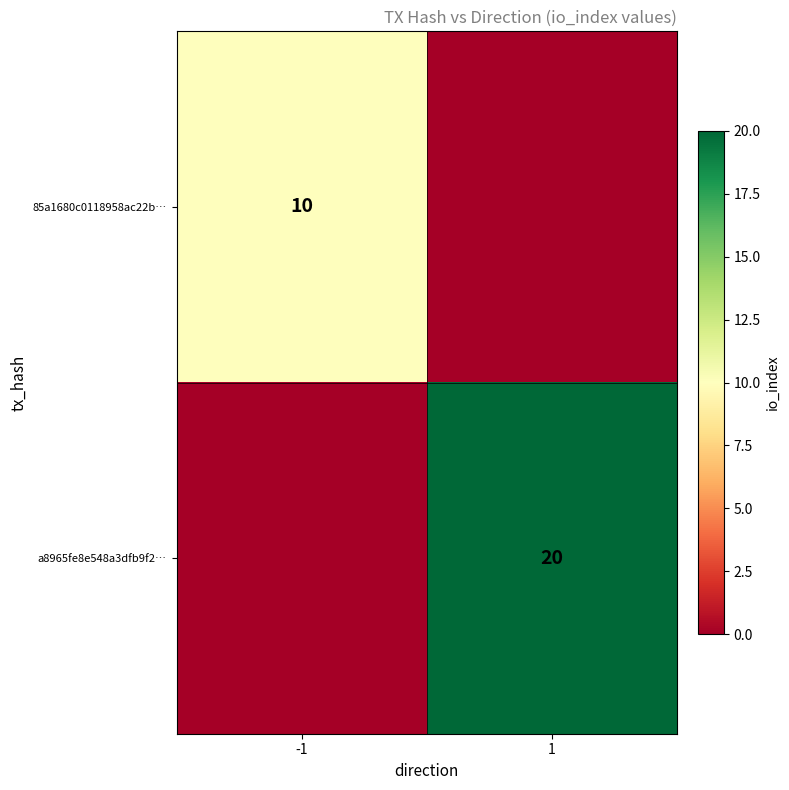

The value of 85a1680c0118958ac22b… at -1 is 16. True or false?

False